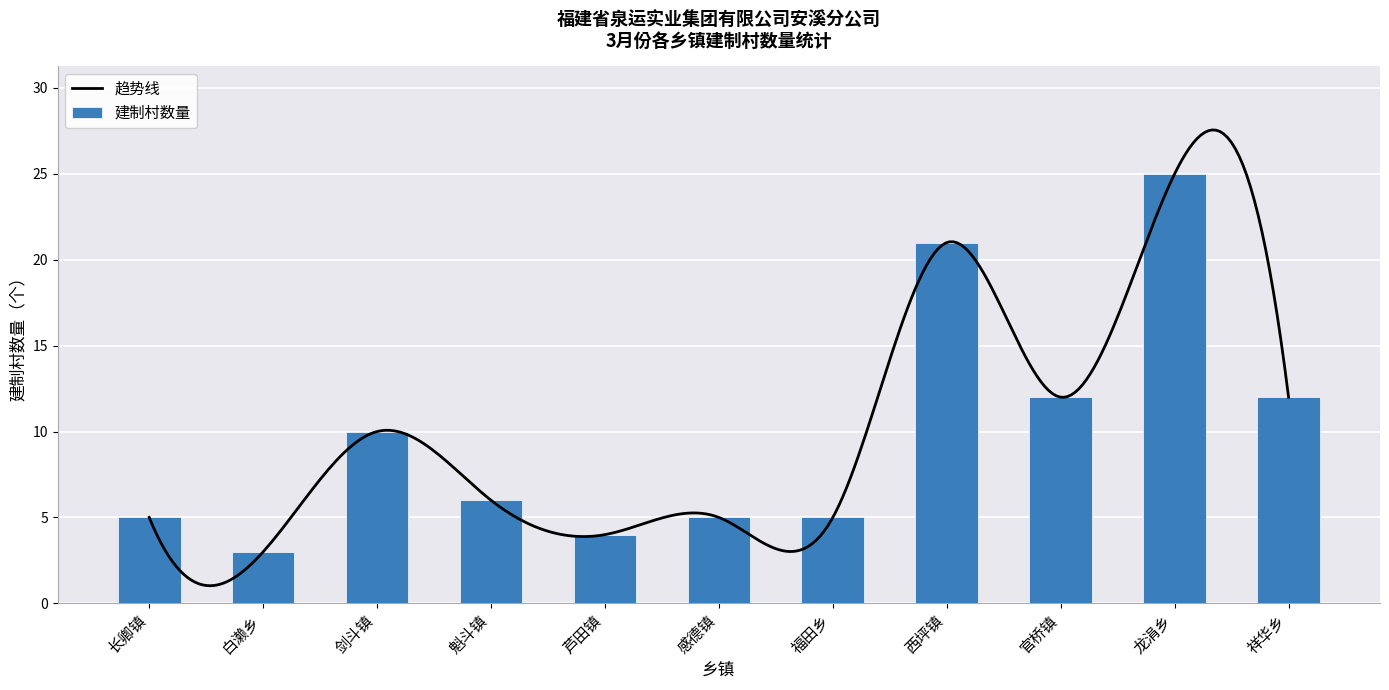

How many data points does each series have?

11